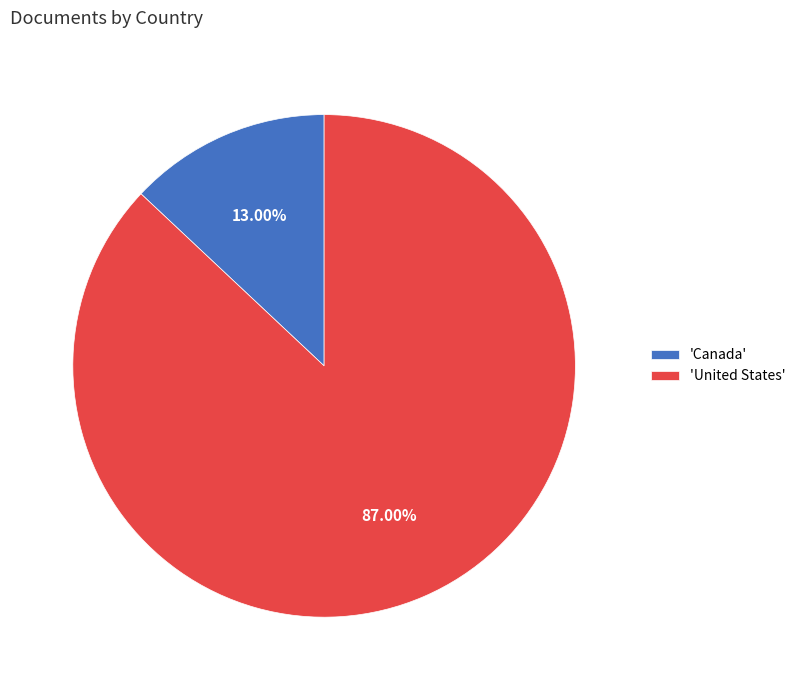

Rank the categories by value from highest to lowest.

'United States', 'Canada'